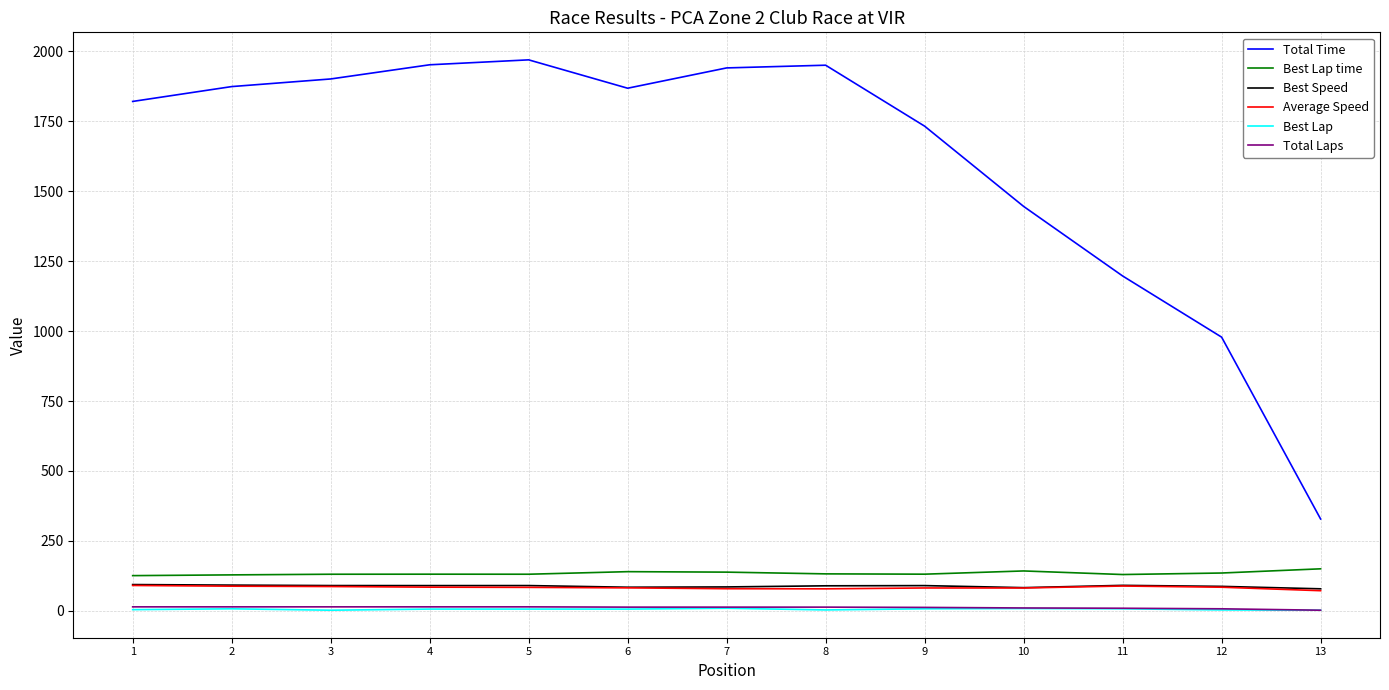

What is the maximum value shown in the chart?

1970.1